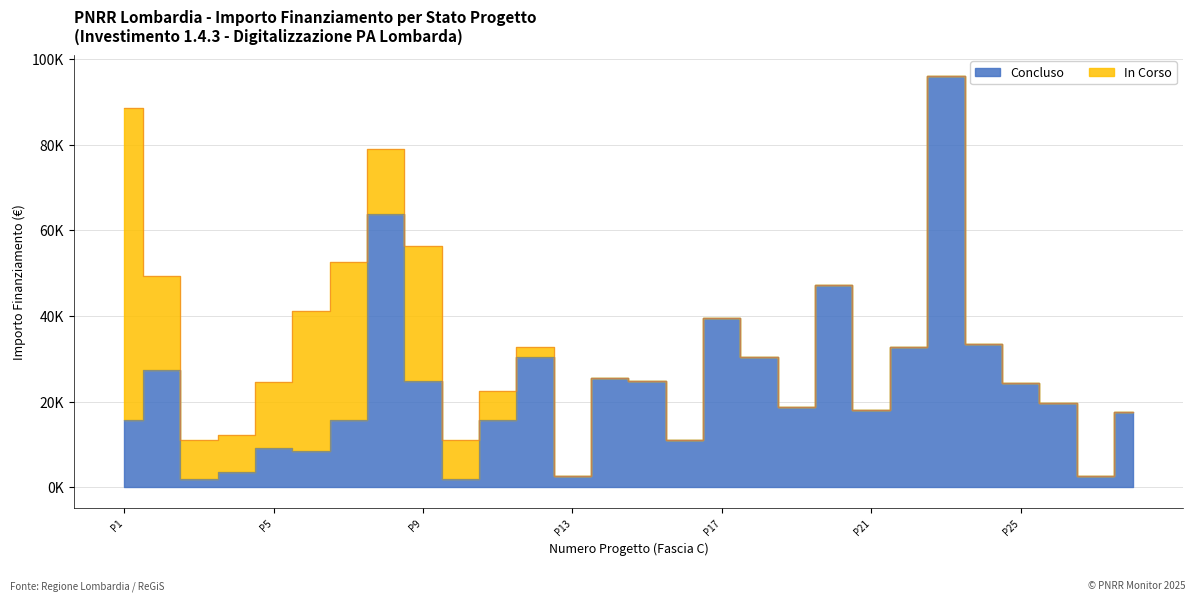

How many values exceed 19711?

13